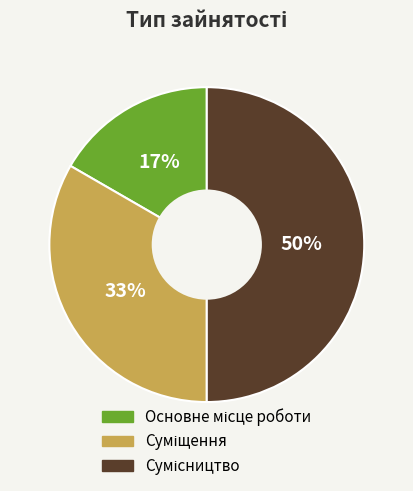

To the nearest percent, what is the difference between the largest and smallest slice percentages?

33%